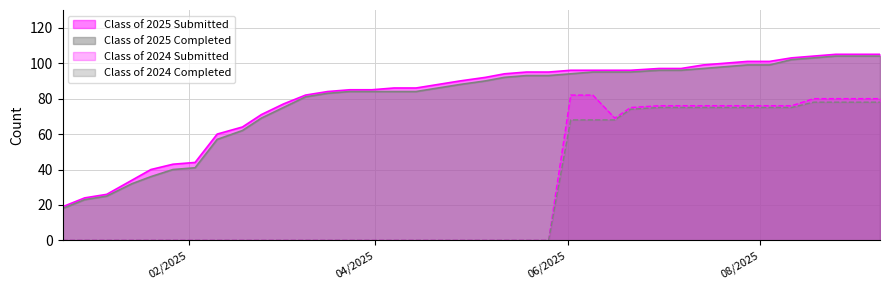

How many data points in Class of 2025 Completed are above 90?

18